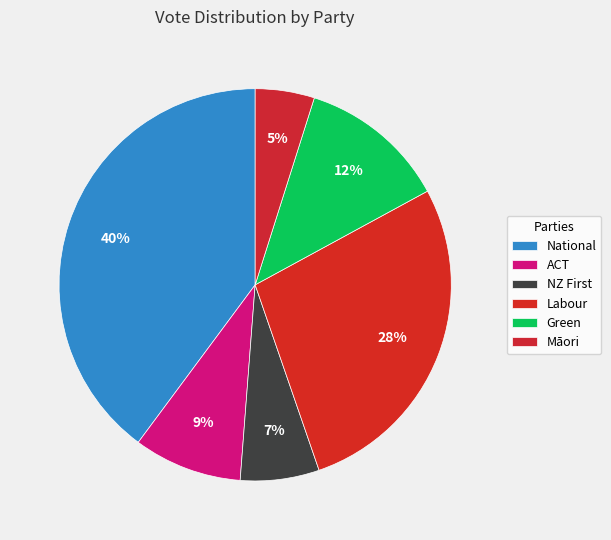

How many segments does this pie chart have?

6